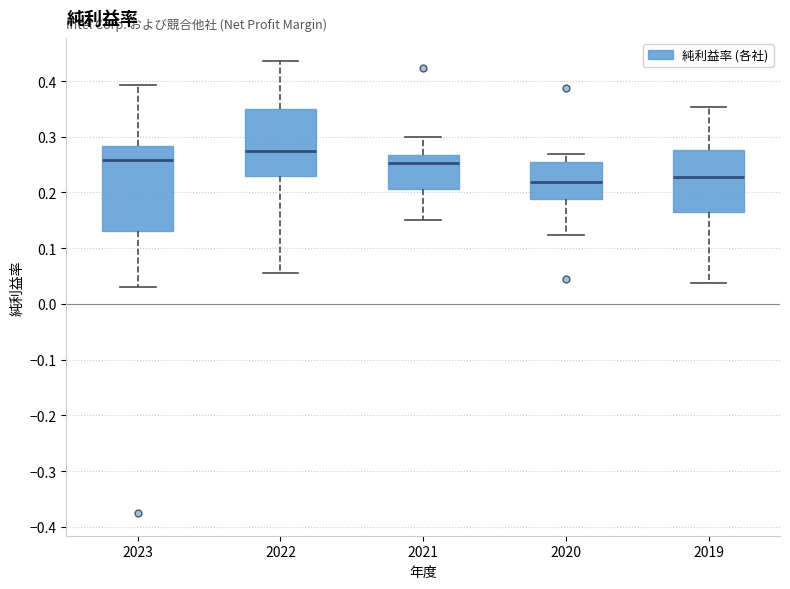

Reading left to right, transcribe this box plot: for each box, give where its median line is, the range the box spans, and where its two whiskers end, as read against the y-axis. The values are not printed on the chart, so give them approximately, as read against the axis.

2023: median 0.26, box 0.13 to 0.28, whiskers 0.03 to 0.39
2022: median 0.27, box 0.23 to 0.35, whiskers 0.06 to 0.44
2021: median 0.25, box 0.21 to 0.27, whiskers 0.15 to 0.30
2020: median 0.22, box 0.19 to 0.26, whiskers 0.12 to 0.27
2019: median 0.23, box 0.17 to 0.28, whiskers 0.04 to 0.35